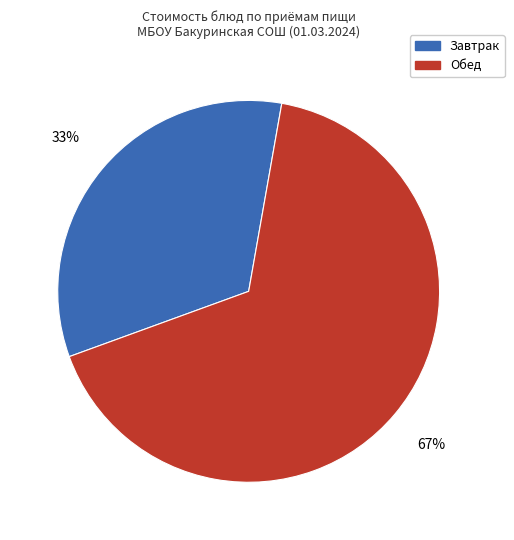

Is there any slice that represents more than half of the pie?

Yes